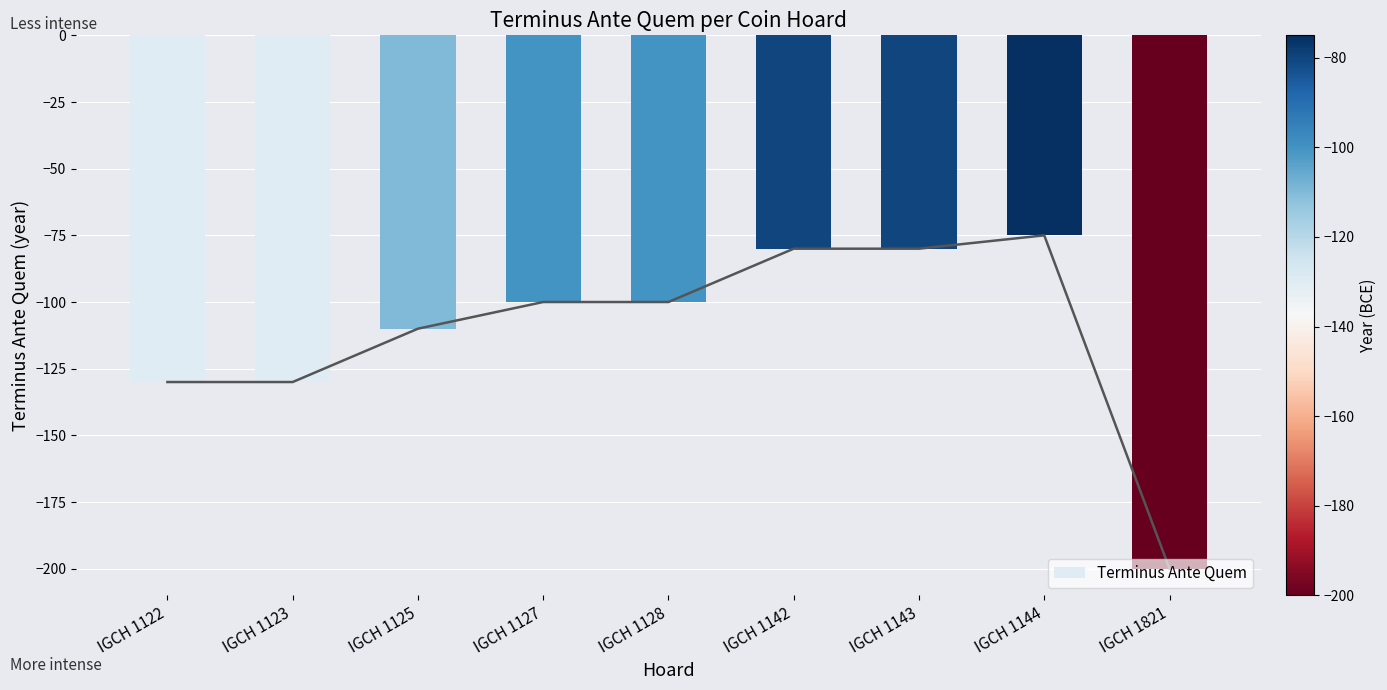

Rank the categories by value from lowest to highest.

IGCH 1821, IGCH 1122, IGCH 1123, IGCH 1125, IGCH 1127, IGCH 1128, IGCH 1142, IGCH 1143, IGCH 1144